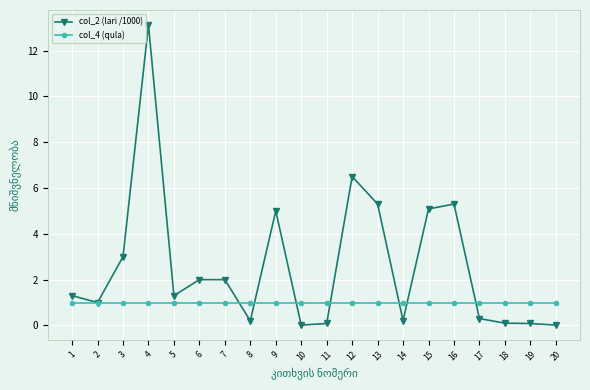

What is the maximum value for col_4 (qula)?

1.0